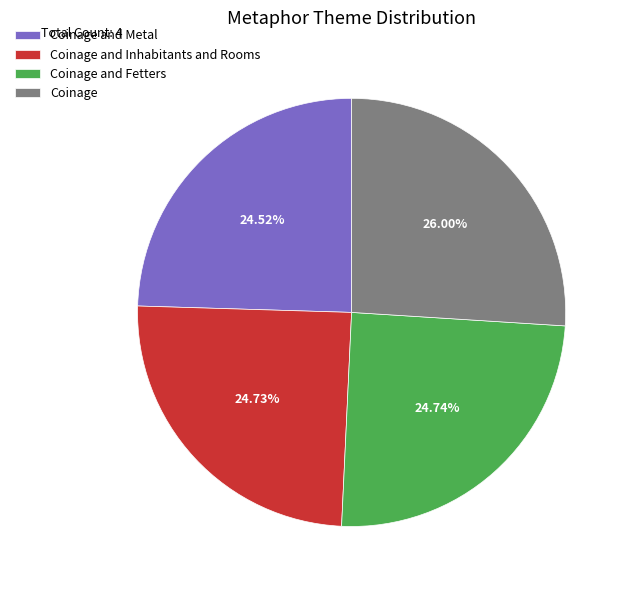

How many slices are in this pie chart?

4